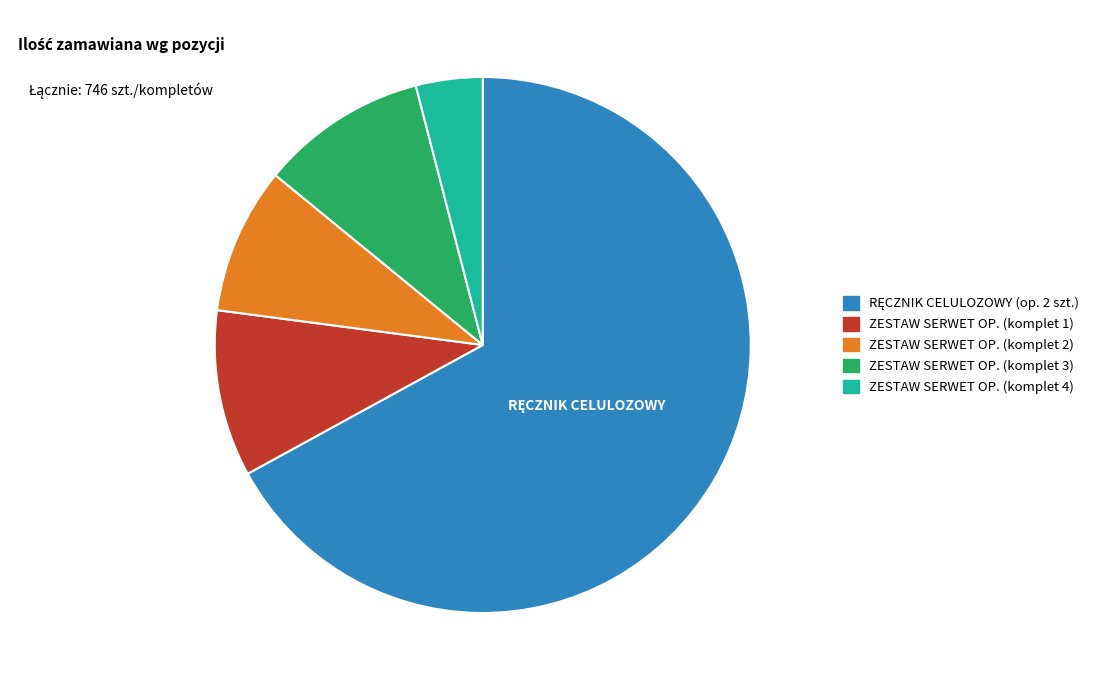

Which slice is the smallest?

ZESTAW SERWET OP. (komplet 4)